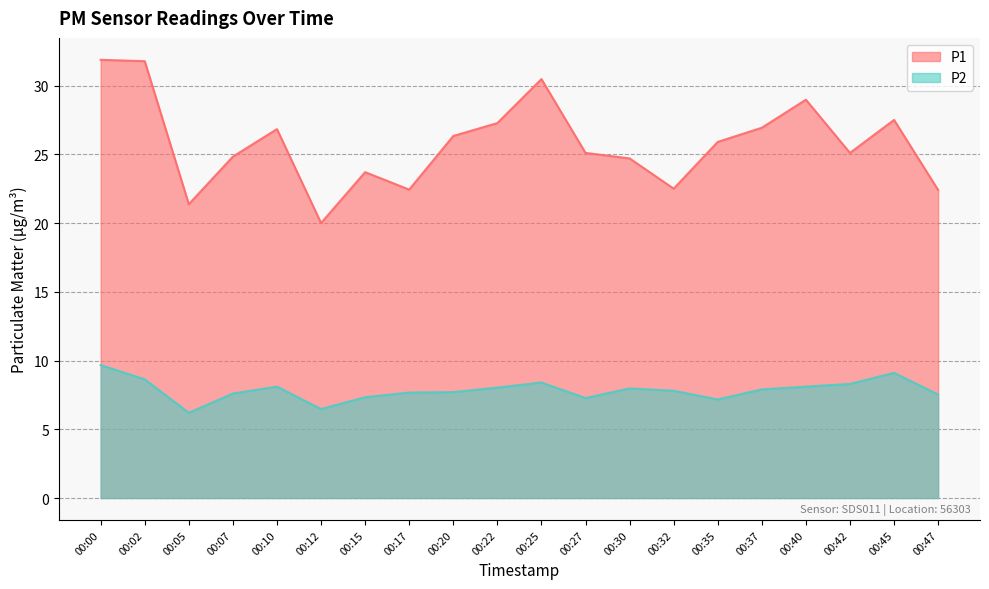

What is the average value of the P2 series?

7.8